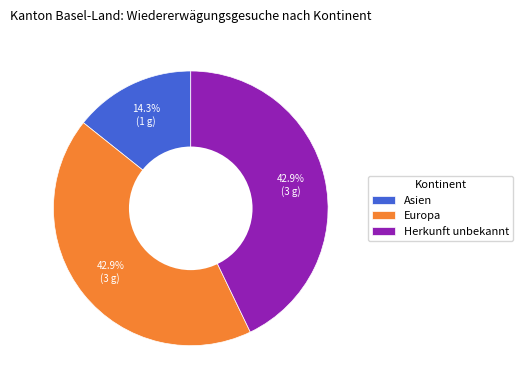

The Herkunft unbekannt slice represents 48% of the pie. True or false?

False